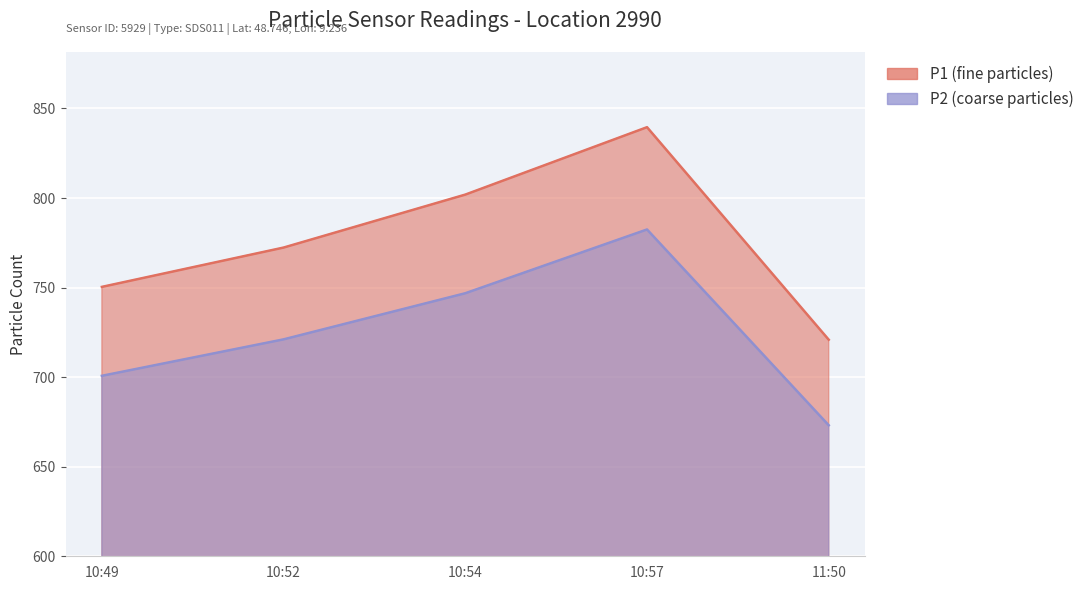

What is the sum of all P1 values?

3885.1